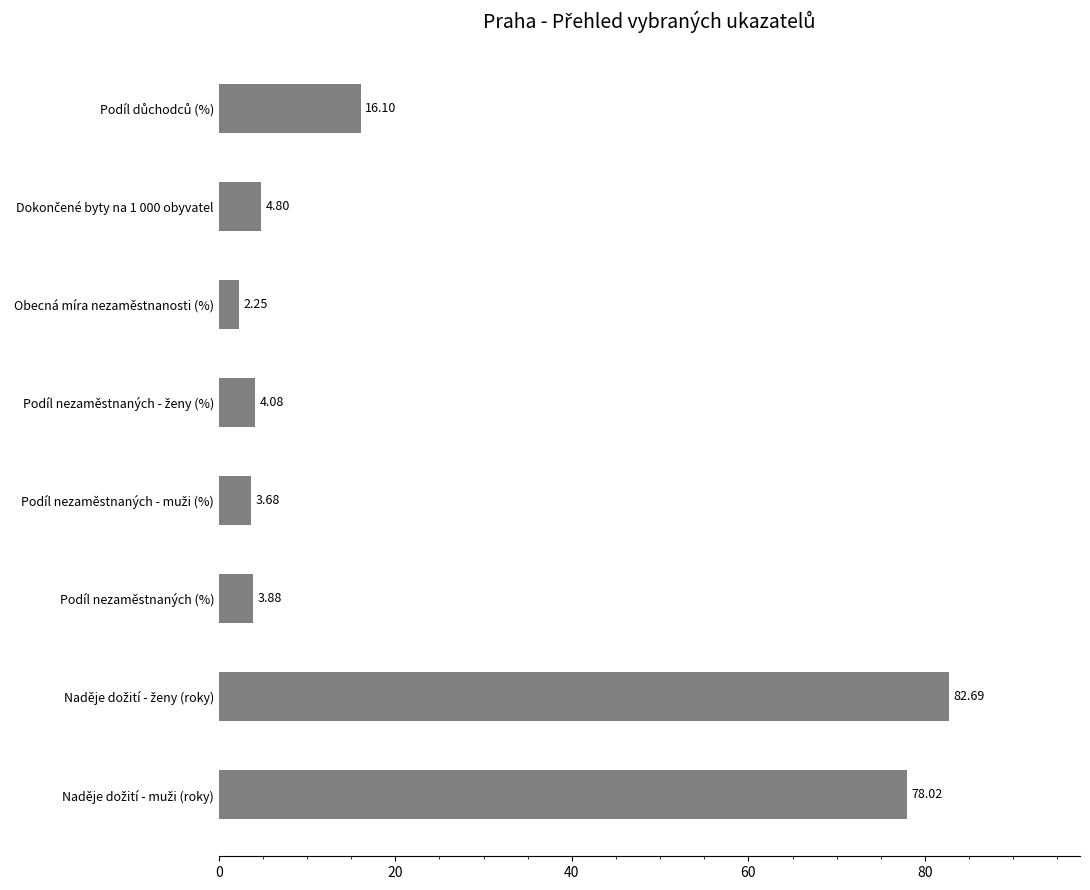

Which category has the lowest value across all series?

Obecná míra nezaměstnanosti (%)